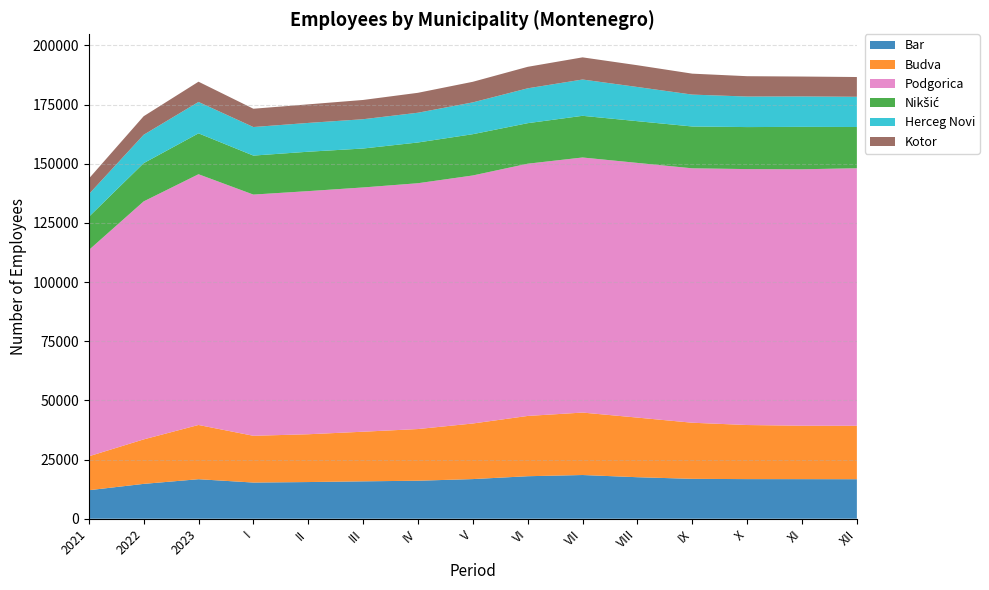

Reading right to left, extract all data points from this chart.

Bar: XII=16699	XI=16730	X=16742	IX=16854	VIII=17543	VII=18473	VI=17964	V=16753	IV=16062	III=15800	II=15502	I=15289	2023=16701	2022=14727	2021=12043
Budva: XII=22572	XI=22566	X=22855	IX=23714	VIII=25192	VII=26386	VI=25471	V=23490	IV=21839	III=20970	II=20196	I=19755	2023=22917	2022=18792	2021=14326
Podgorica: XII=108833	XI=108367	X=108147	IX=107505	VIII=107623	VII=107787	VI=106585	V=104810	IV=103873	III=103218	II=102739	I=101932	2023=105952	2022=100572	2021=87155
Nikšić: XII=17425	XI=17927	X=17754	IX=17669	VIII=17628	VII=17611	VI=17125	V=17440	IV=17212	III=16449	II=16645	I=16473	2023=17280	2022=16149	2021=14014
Herceg Novi: XII=12770	XI=12854	X=12903	IX=13476	VIII=14447	VII=15339	VI=14730	V=13442	IV=12578	III=12379	II=12169	I=12066	2023=13263	2022=11997	2021=9570
Kotor: XII=8350	XI=8409	X=8597	IX=8855	VIII=9195	VII=9363	VI=9084	V=8702	IV=8417	III=8139	II=7846	I=7735	2023=8558	2022=7836	2021=6577